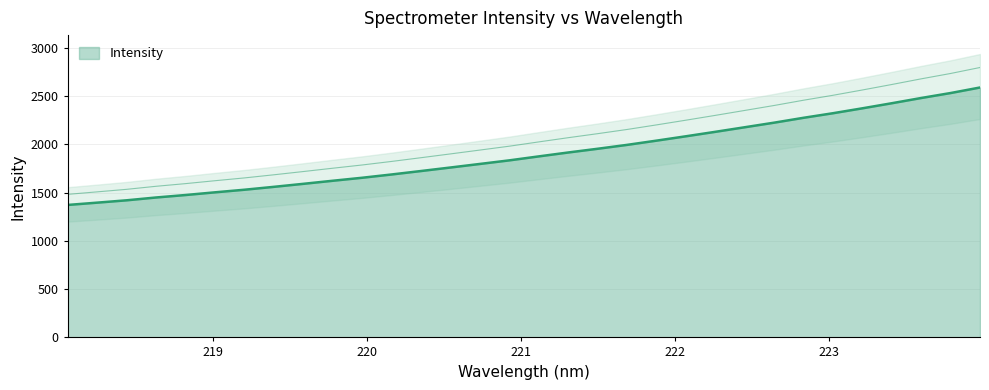

Rank the categories by value from highest to lowest.

223.9802, 223.7895, 223.5987, 223.408, 223.2172, 223.0264, 222.8355, 222.6447, 222.4538, 222.263, 222.0721, 221.8812, 221.6902, 221.4993, 221.3083, 221.1174, 220.9264, 220.7354, 220.5444, 220.3533, 220.1623, 219.9712, 219.7801, 219.589, 219.3979, 219.2067, 219.0156, 218.8244, 218.6332, 218.442, 218.2508, 218.0596